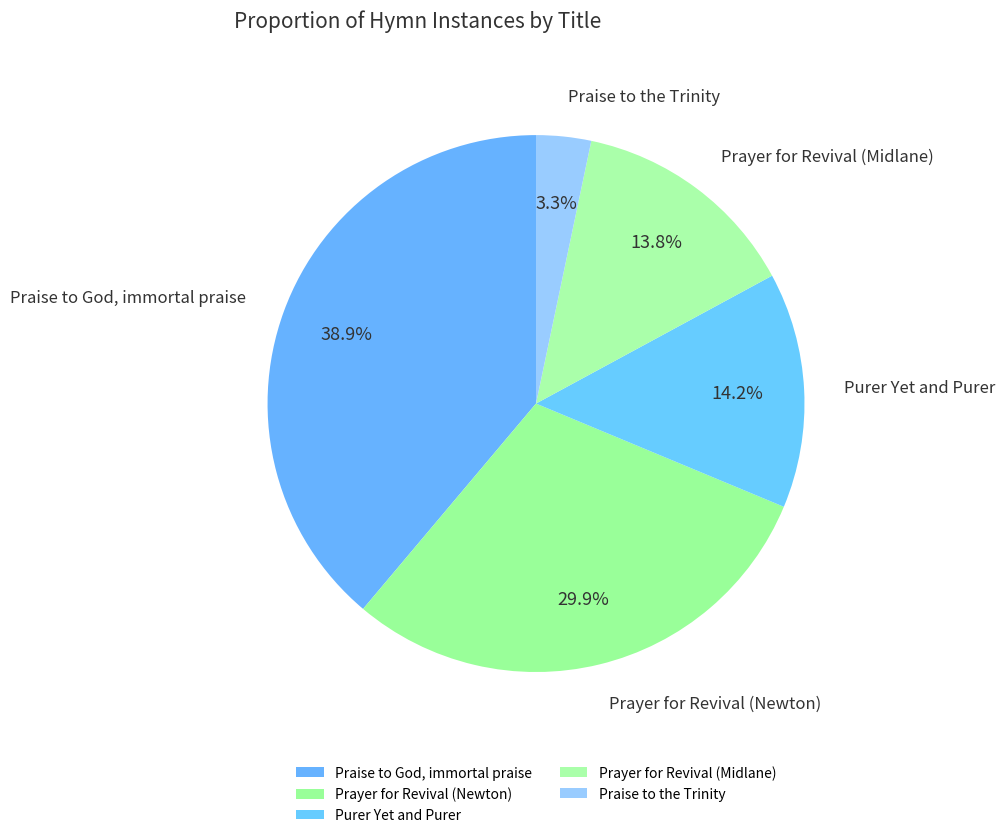

Rank the categories by value from highest to lowest.

Praise to God, immortal praise, Prayer for Revival (Newton), Purer Yet and Purer, Prayer for Revival (Midlane), Praise to the Trinity